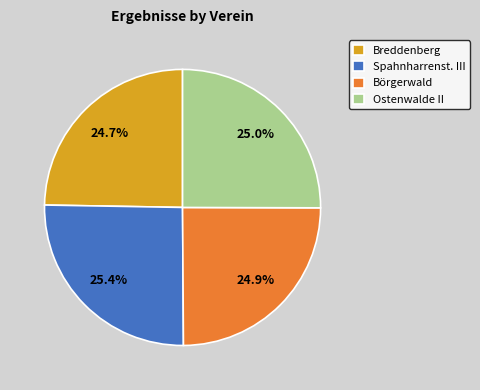

Approximately how many times larger is the value at Breddenberg compared to Börgerwald?

1.0